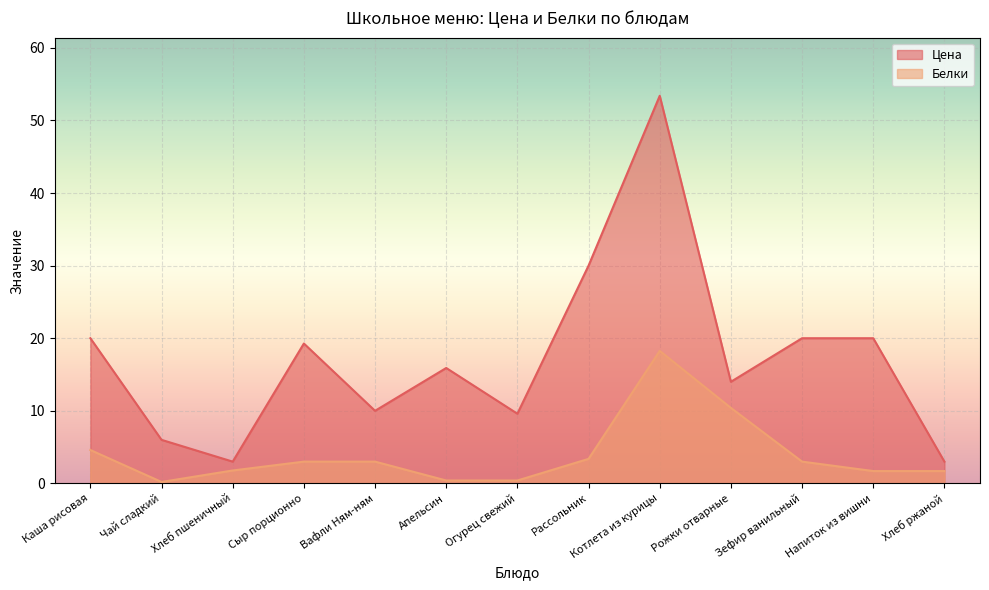

True or false: Цена has a value of 10.0 at Вафли Ням-ням.

True